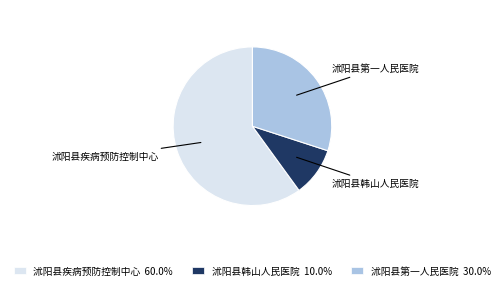

Is it true that 沭阳县韩山人民医院 is 25% of the pie?

False